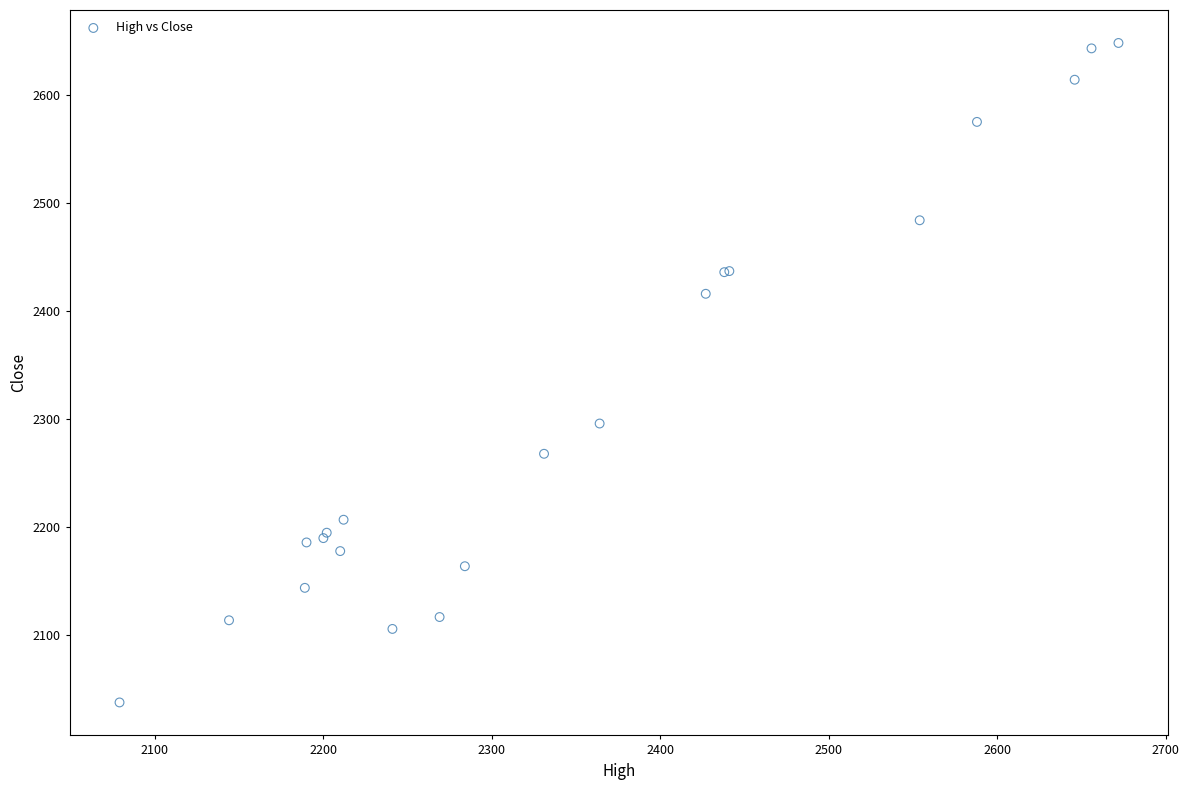

What Y value in the scatter plot is closest to 2343?

2296